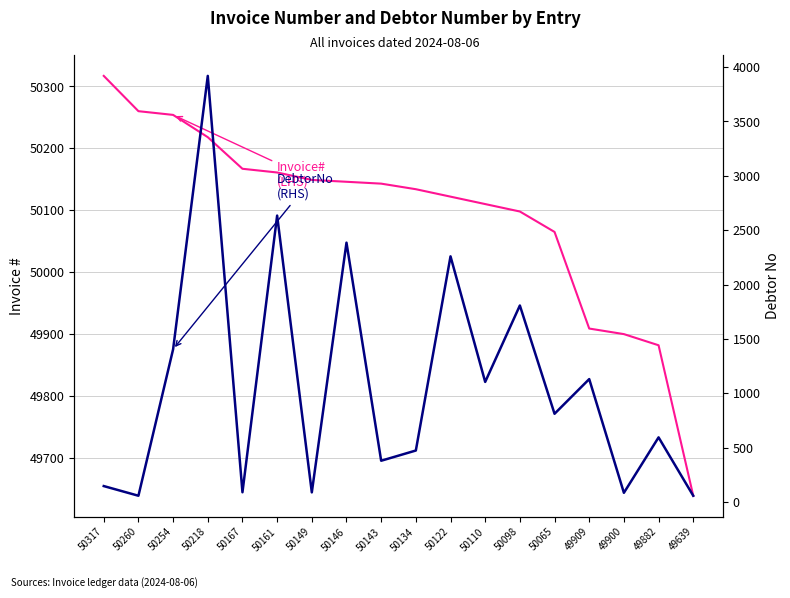

What is the difference between the DebtorNo (RHS) values at 49909 and 50065?

319